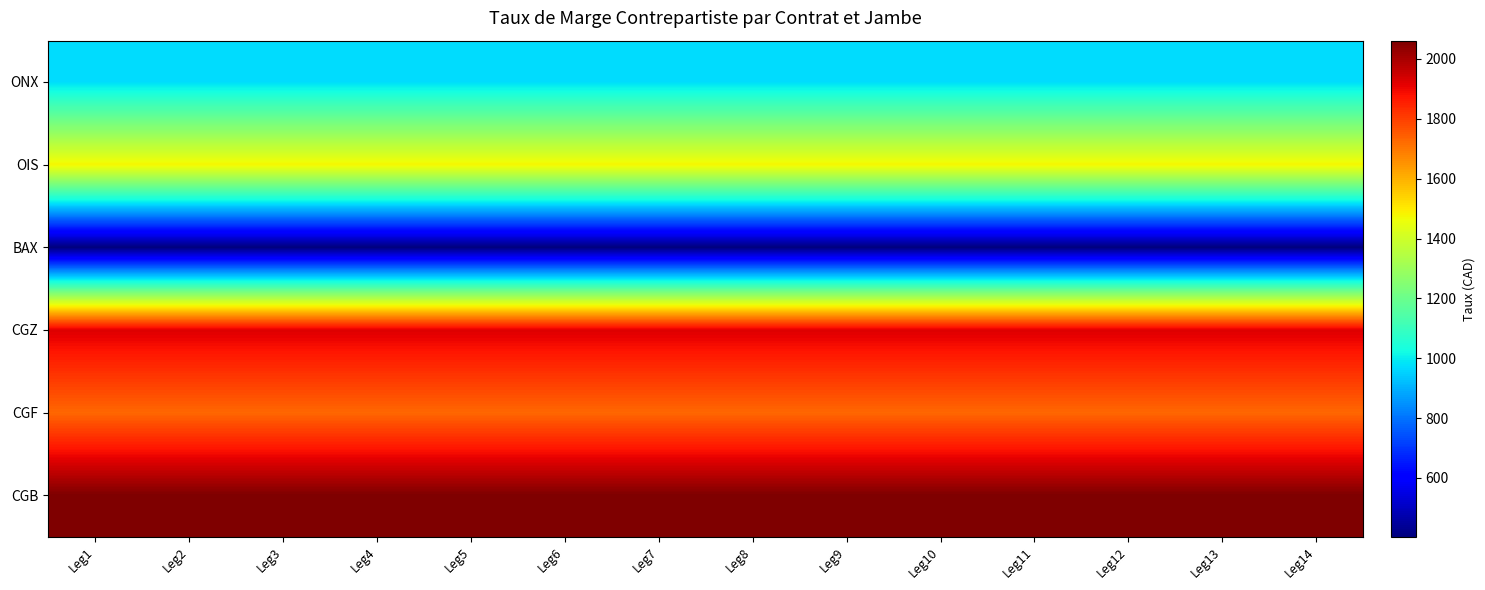

At which category does the chart reach its minimum across all series?

Leg1